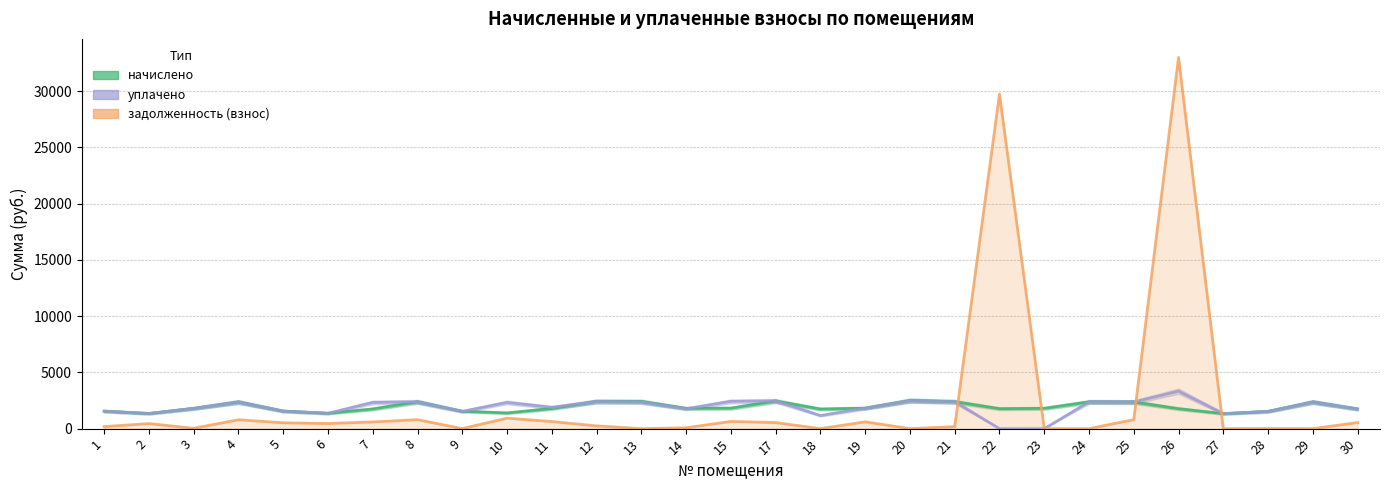

The уплачено series shows 2363.4 at 4. True or false?

True